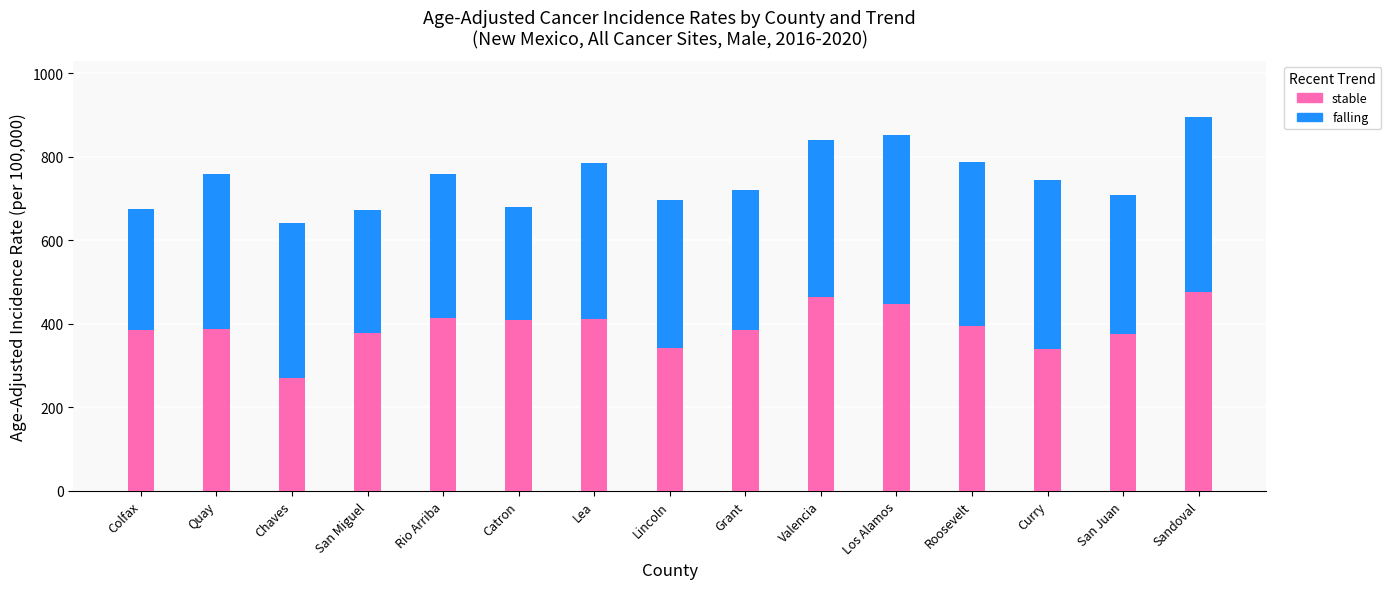

What is the difference between the stable values at Lincoln and Curry?

2.6